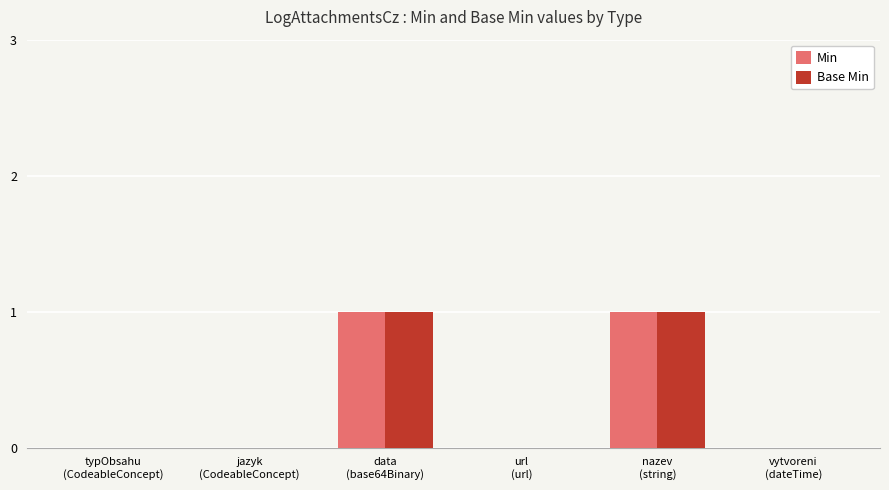

Is it true that Base Min equals 0 at nazev
(string)?

False